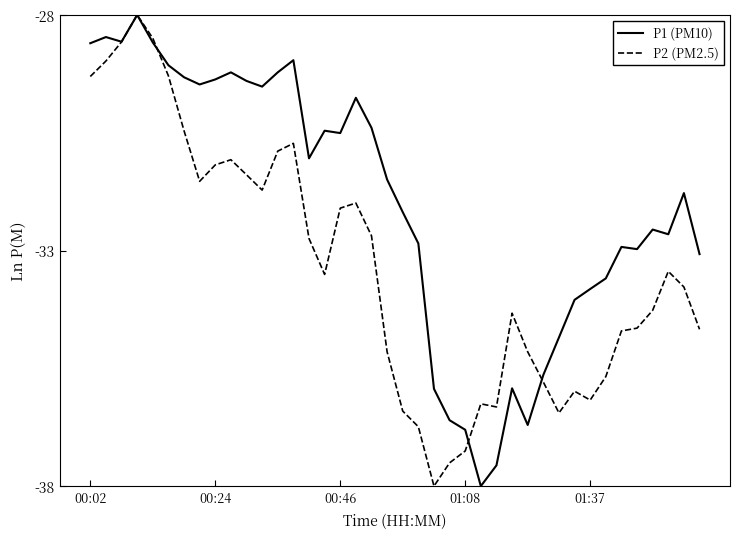

What is the sum of all P1 (PM10) values?

-1279.9